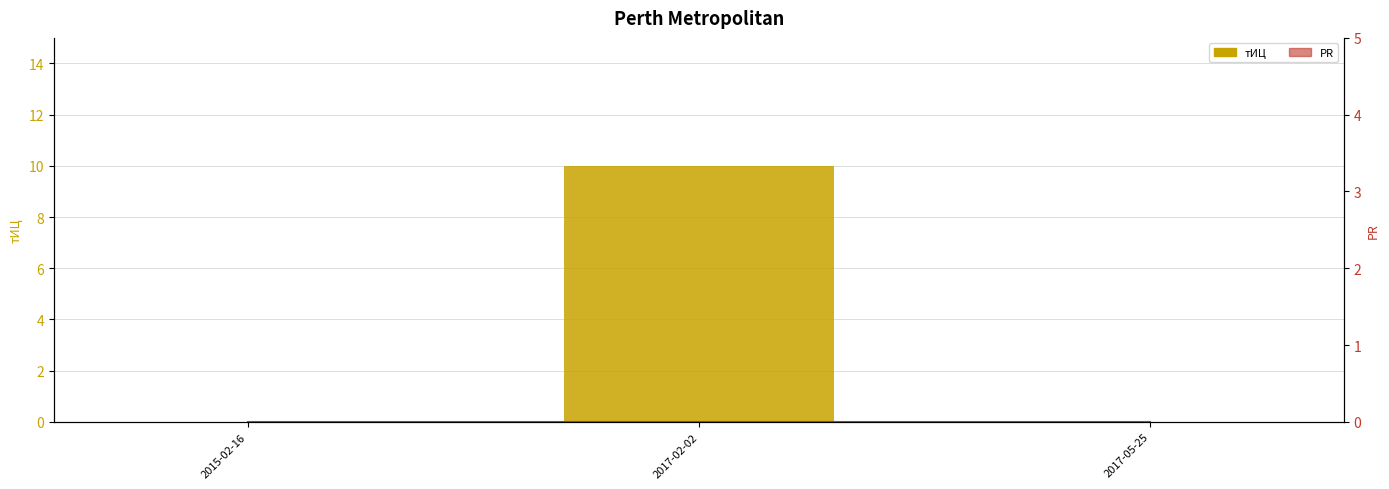

At how many categories does at least one series exceed 9?

1